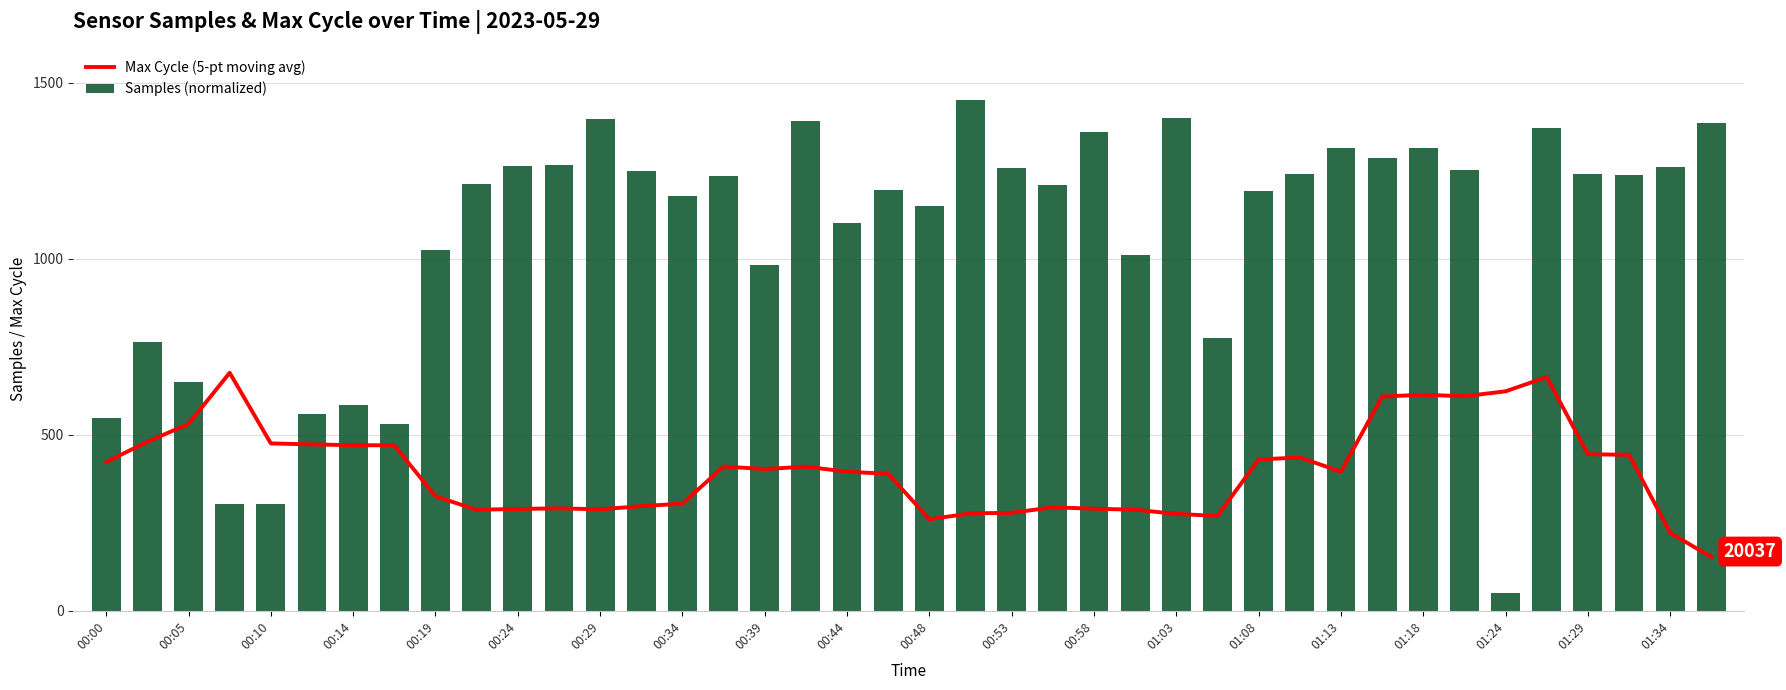

Rank the series by their maximum value, from lowest to highest.

Max Cycle (5-pt moving avg), Samples (normalized)